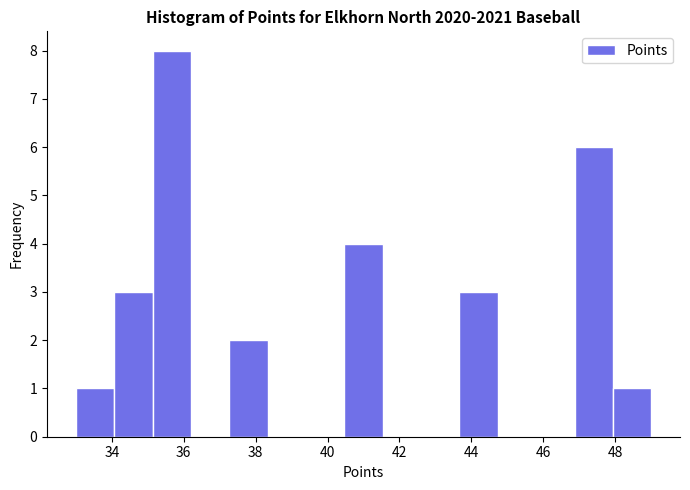

What is the height of the bar covering 37.2 to 38.4 on the x-axis? Neither the bar edges nor the heights are printed on the chart, so give them approximately, as read against the axes.

2